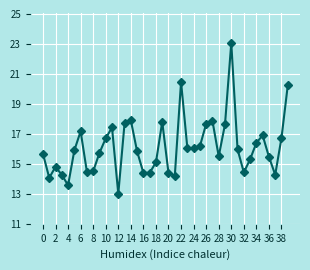

What is the value of the 18th point from the left?

14.4